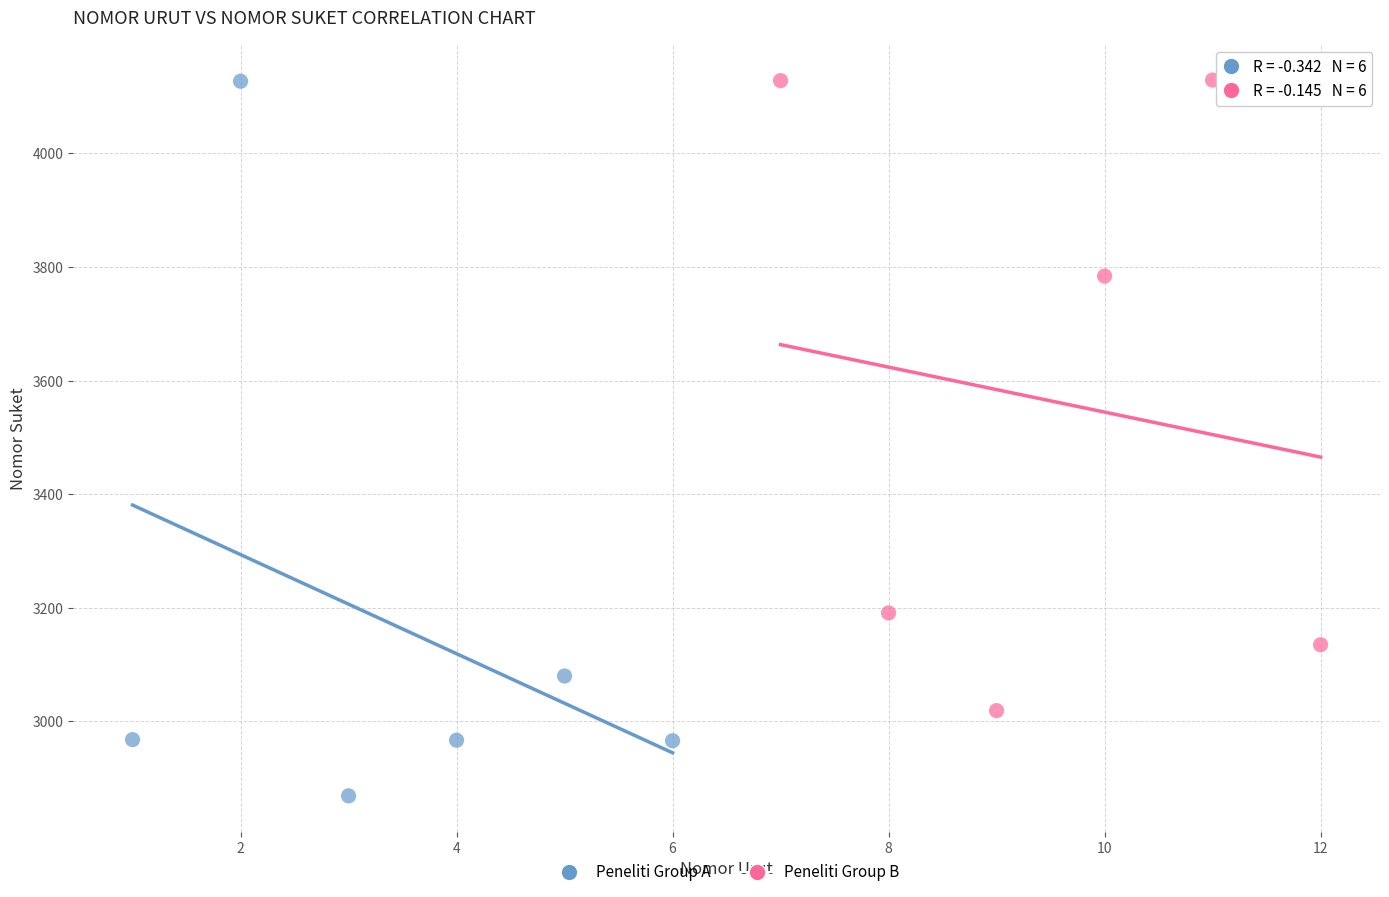

Which series has the largest Y range (max minus min)?

Peneliti Group A